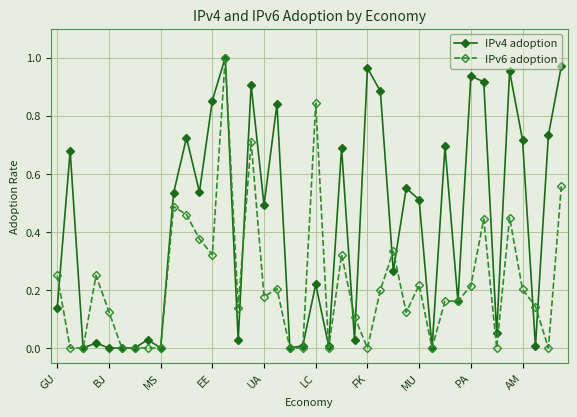

How many data points does each series have?

40